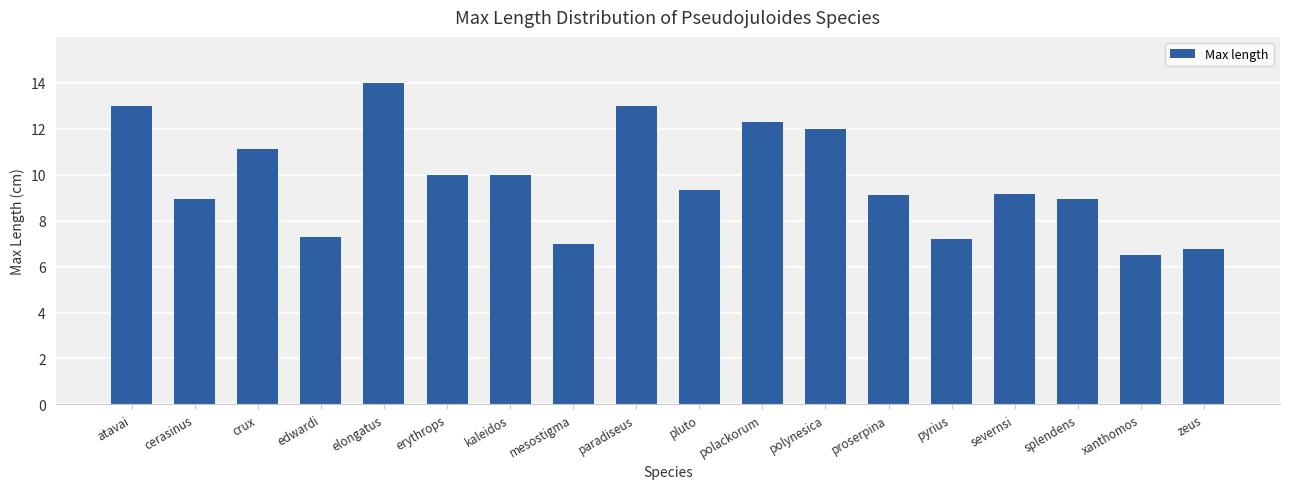

Where does the data first go above 9?

atavai